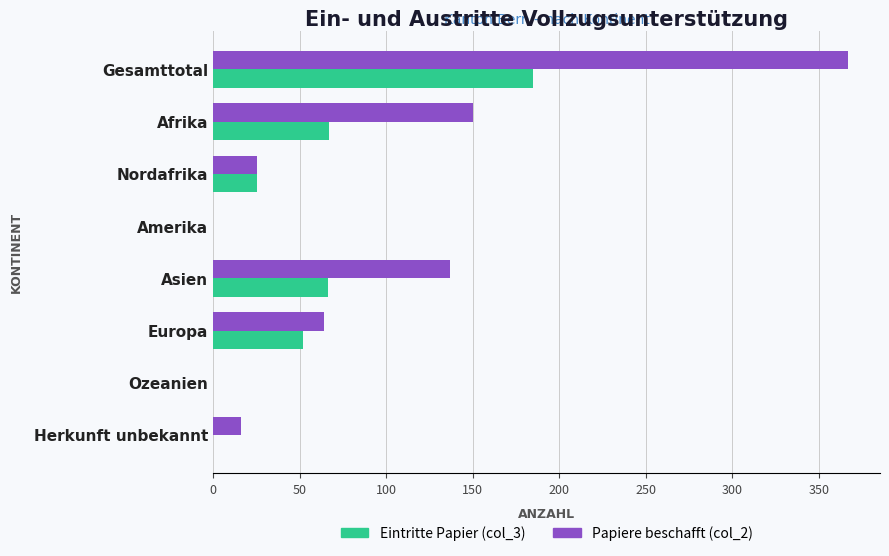

True or false: Eintritte Papier (col_3) has a value of 59 at Herkunft unbekannt.

False